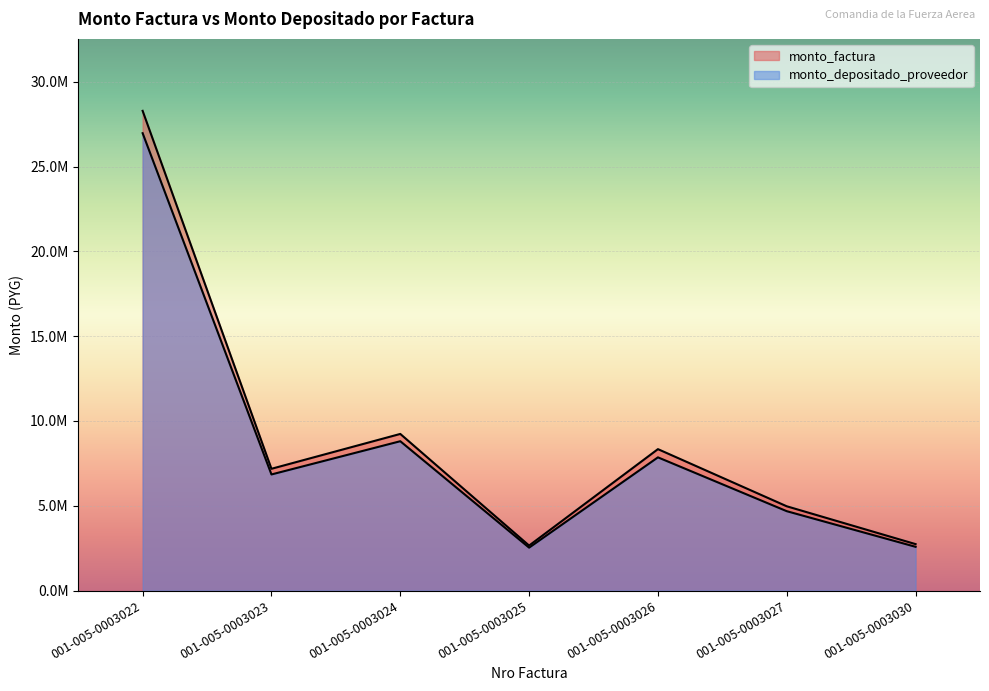

Which series has the largest total across all categories?

monto_factura